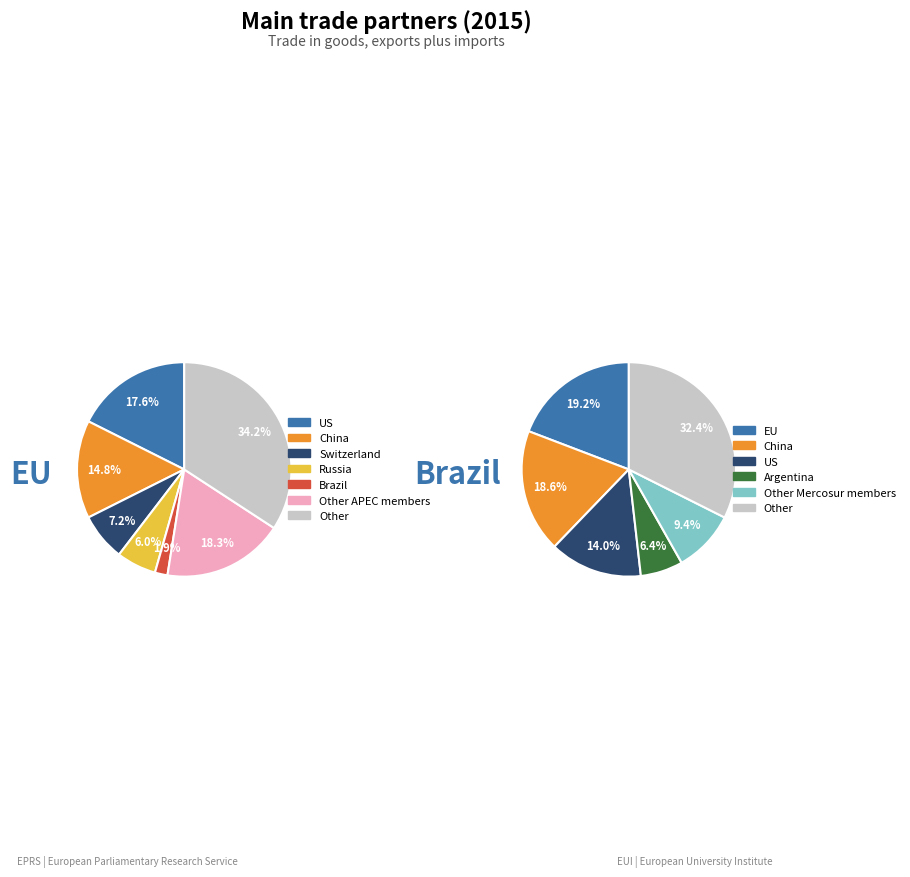

Rank the series at 6 from lowest to highest value.

EU, Brazil